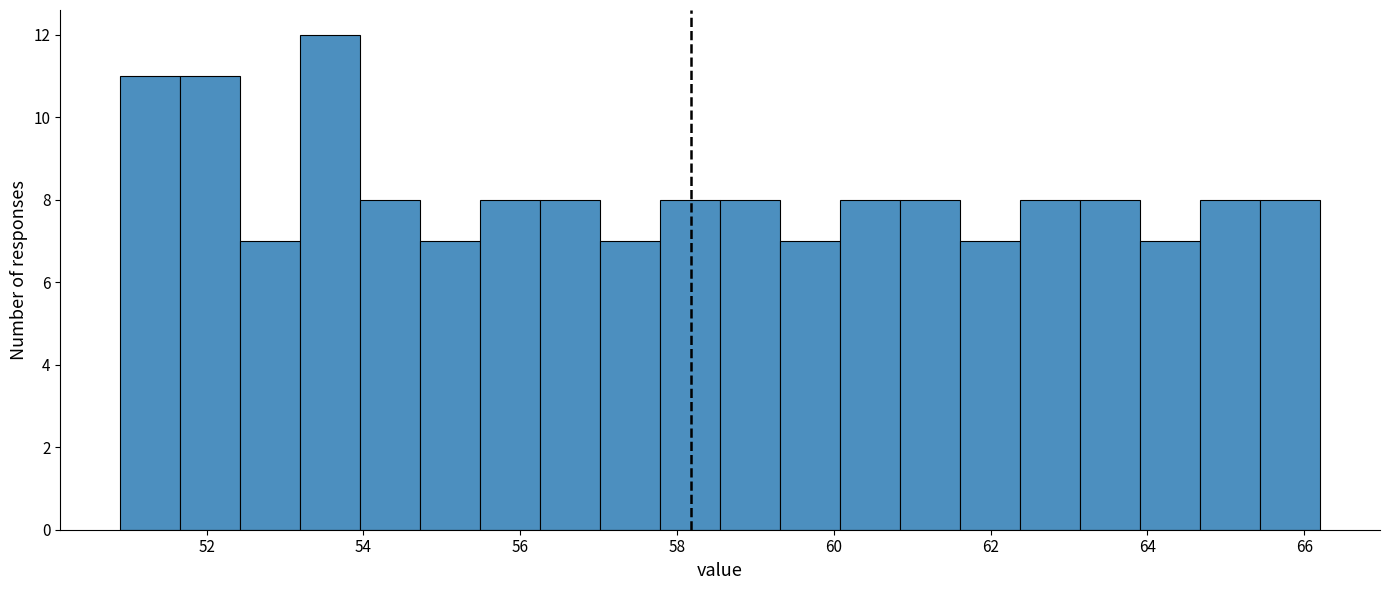

Read against the x-axis, roughly where is the centre of the tallest bar?

53.6